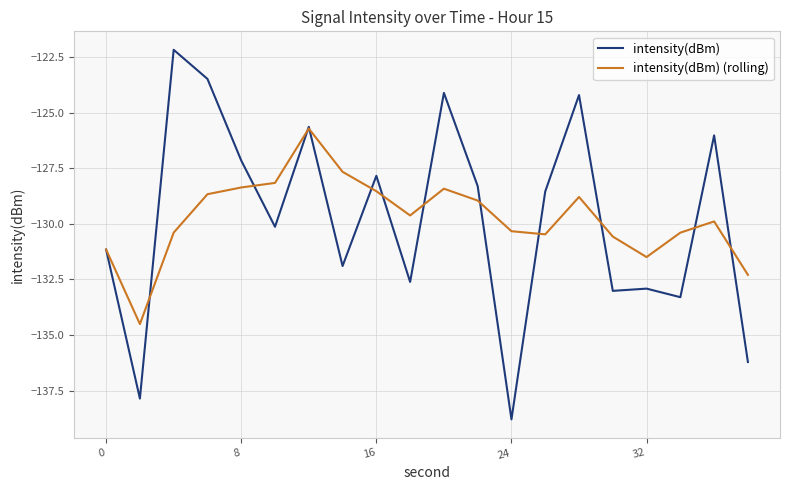

What is the highest value of the intensity(dBm) (rolling) series?

-125.7